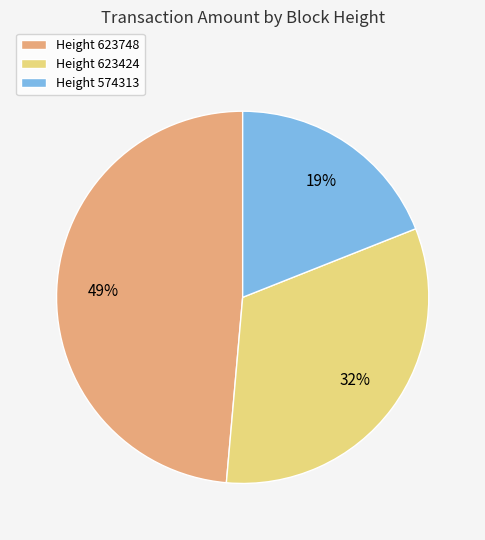

Is there a majority slice in this chart?

No